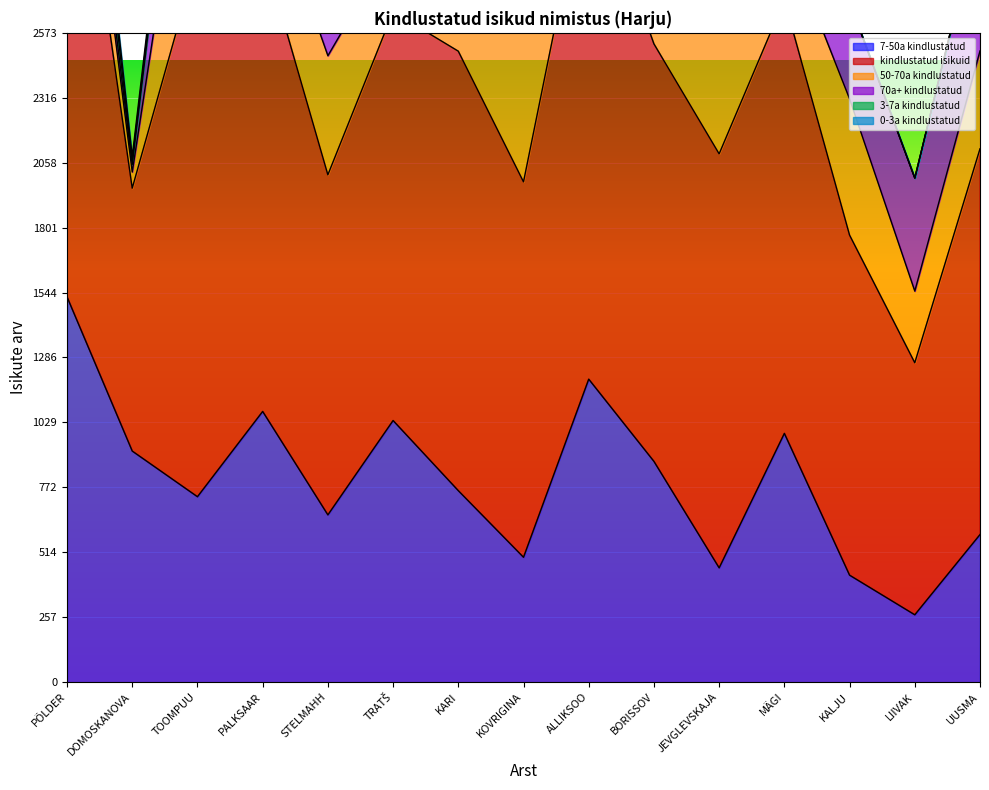

How many values in 3-7a kindlustatud are above zero?

13